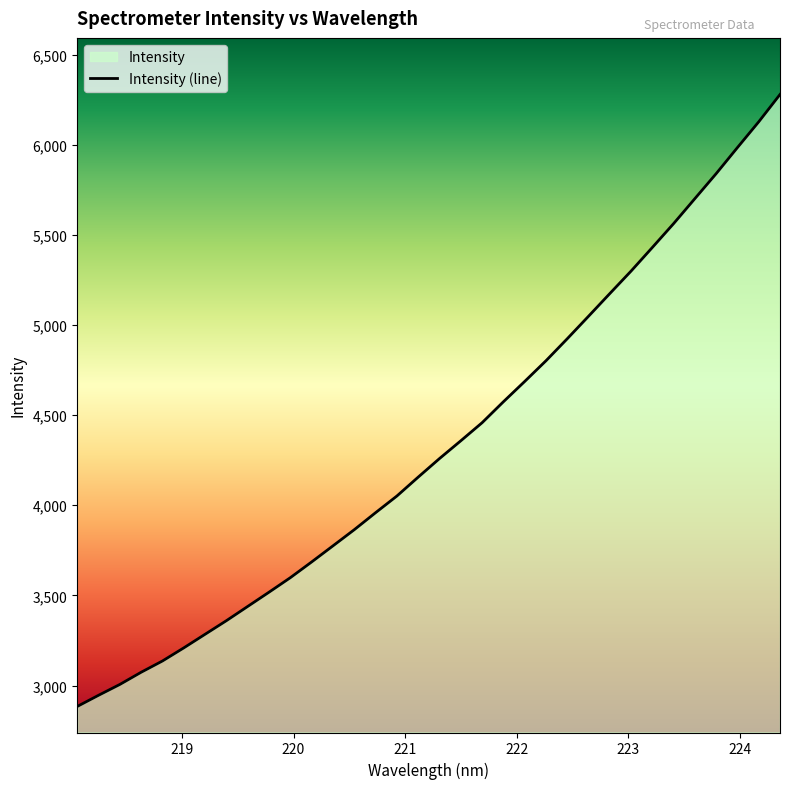

What is the difference between the maximum and minimum values?

3394.7